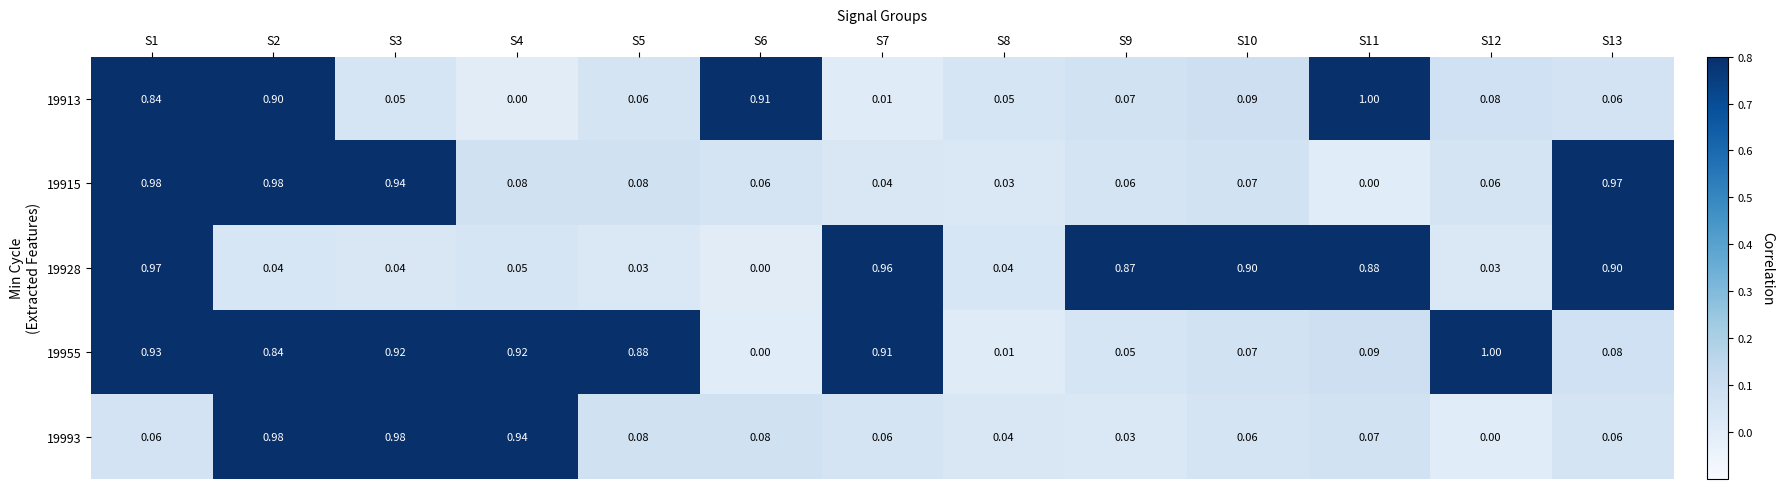

At S3, list the series in order from largest to smallest.

19993, 19915, 19955, 19913, 19928